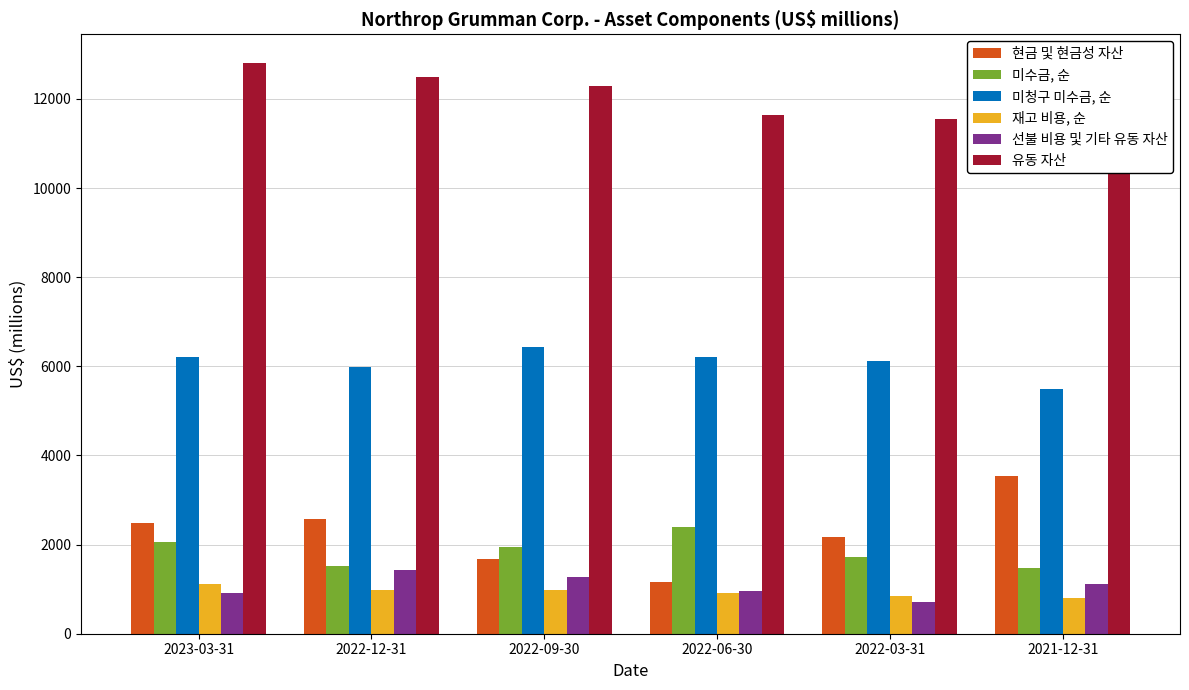

What position from the right is 2022-12-31?

5